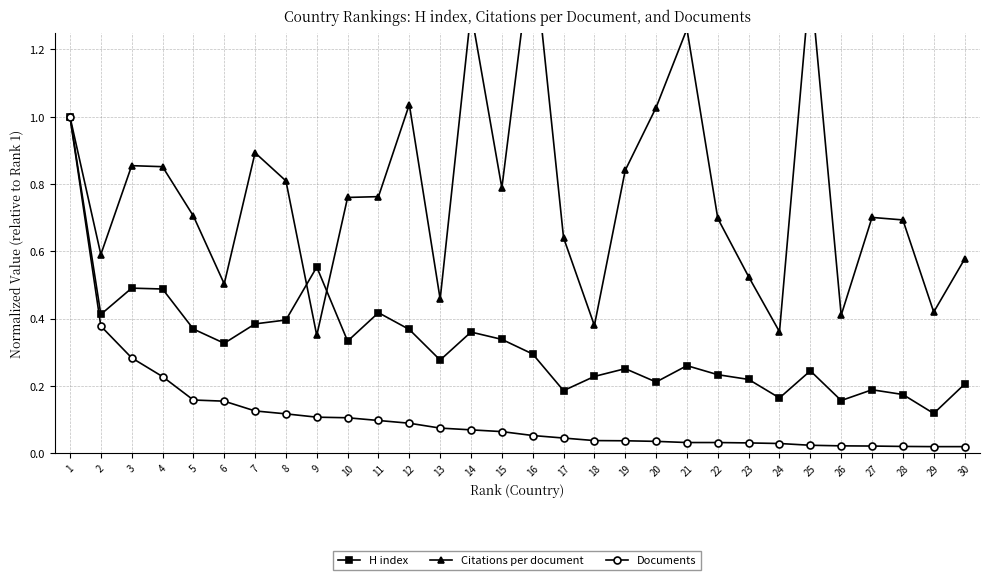

List the labels in order of Documents value, smallest first.

29, 30, 28, 27, 26, 25, 24, 23, 21, 22, 20, 19, 18, 17, 16, 15, 14, 13, 12, 11, 10, 9, 8, 7, 6, 5, 4, 3, 2, 1